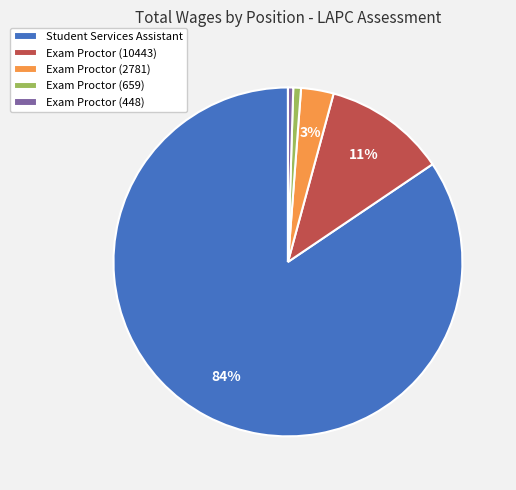

Which category has the biggest portion of the pie?

Student Services Assistant